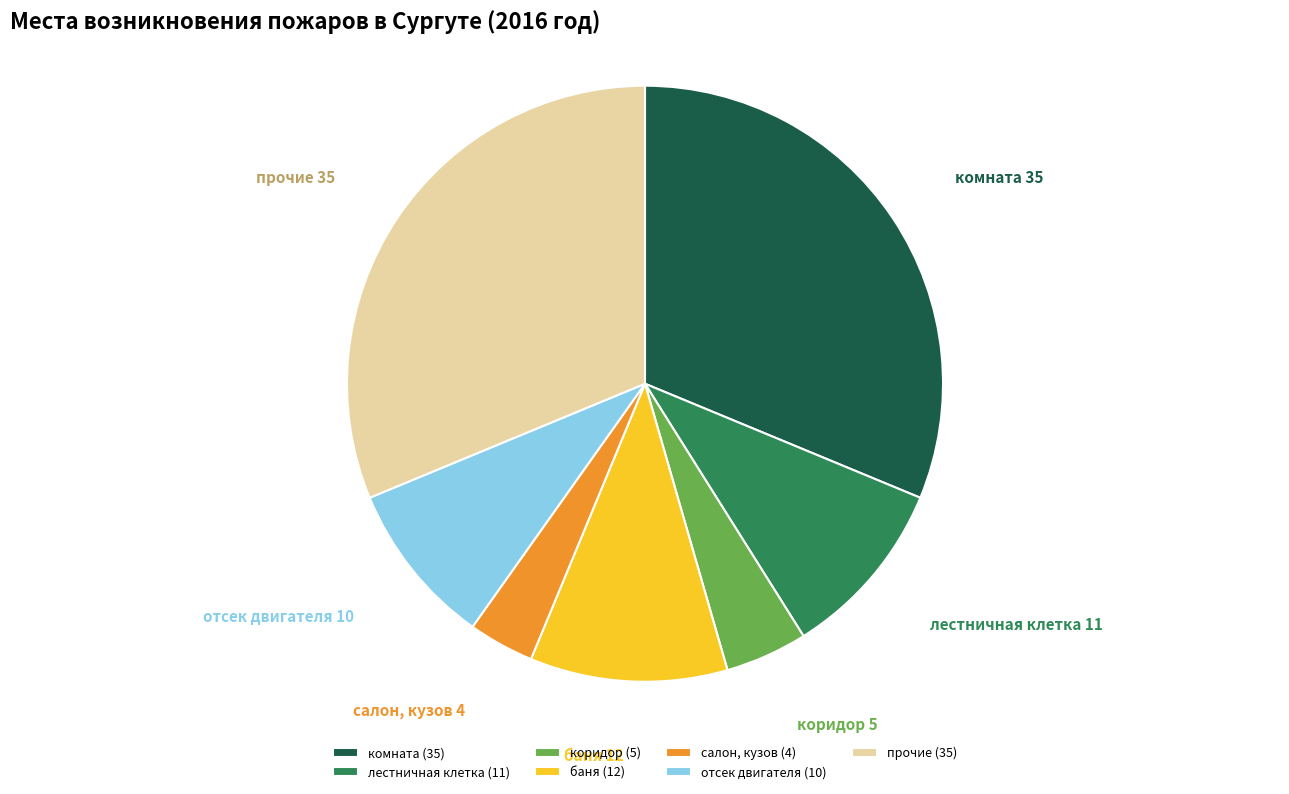

Count the number of slices in the pie.

7